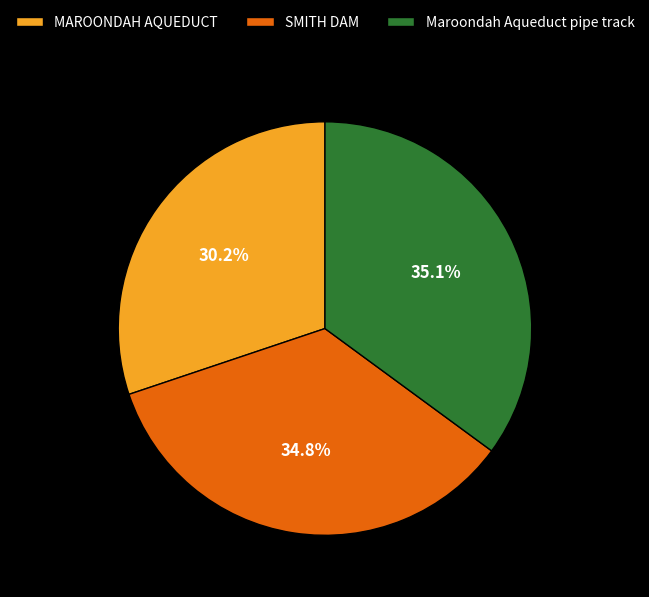

Count the number of slices in the pie.

3